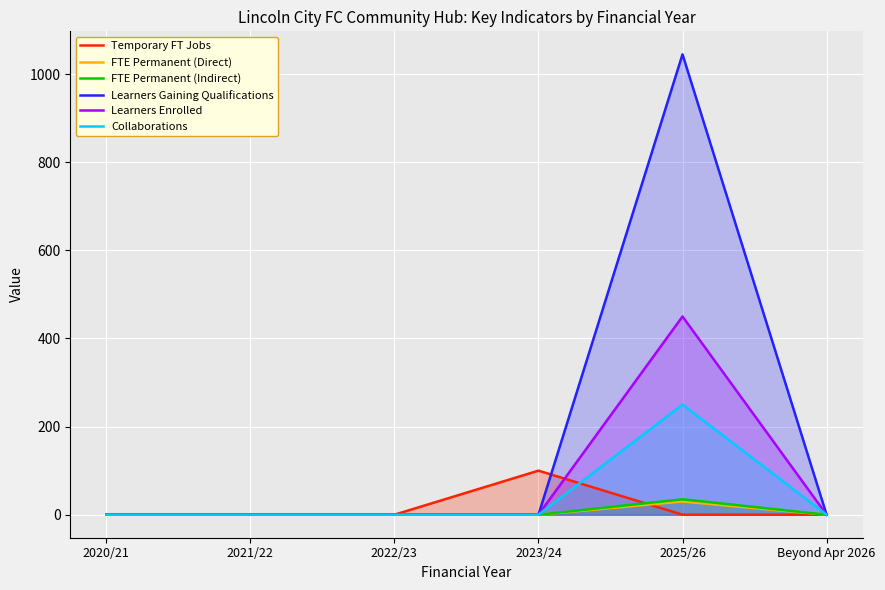

Is the value of Collaborations at 2023/24 greater than the value of FTE Permanent (Indirect) at 2021/22?

No